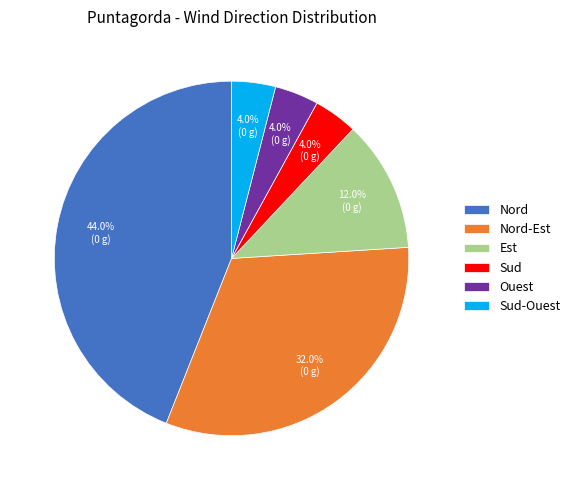

What percentage is the Est slice, to the nearest percent?

12%